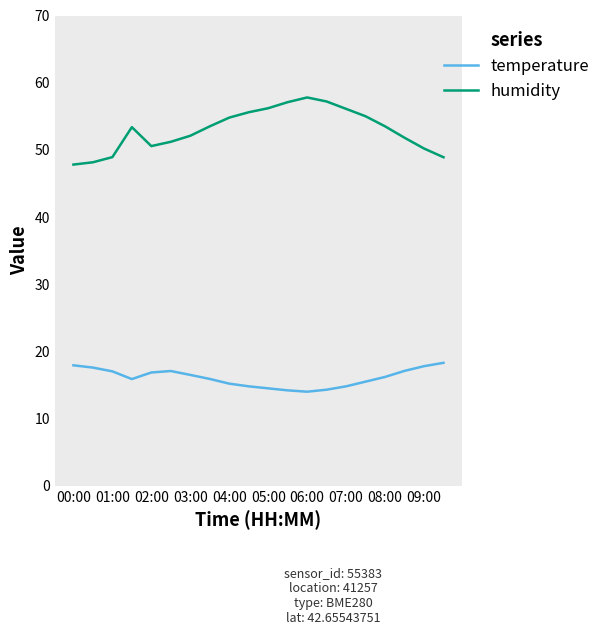

What is the minimum value for temperature?

14.0